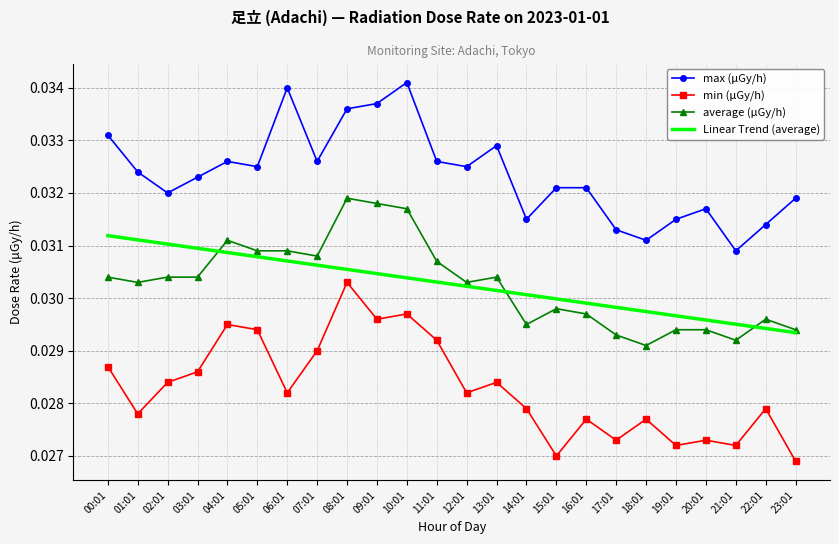

Which series has the widest spread of values?

min (μGy/h)